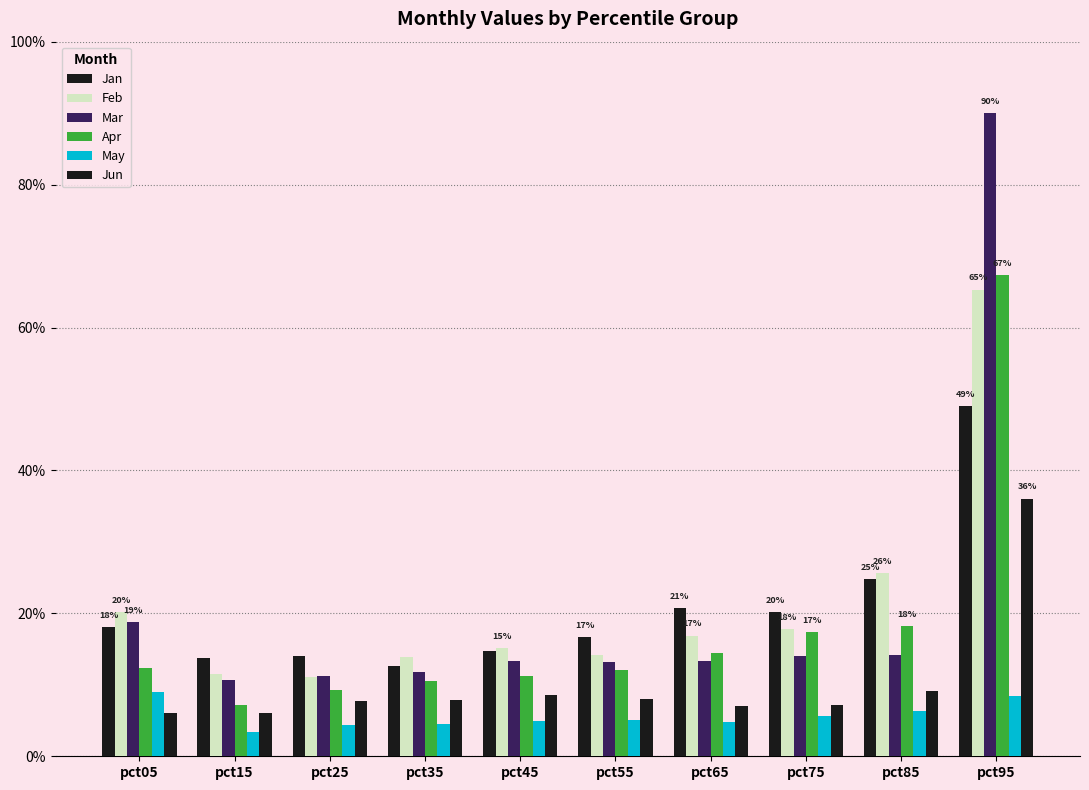

Which series changed the most between pct05 and pct55?

Feb